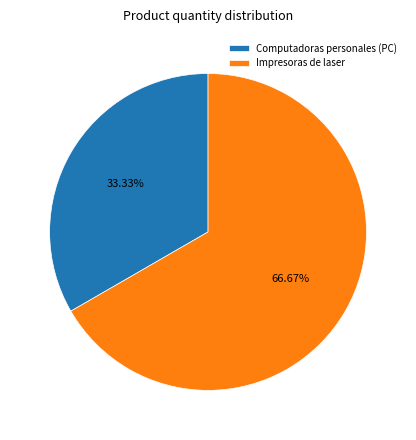

Which category has the biggest portion of the pie?

Impresoras de laser